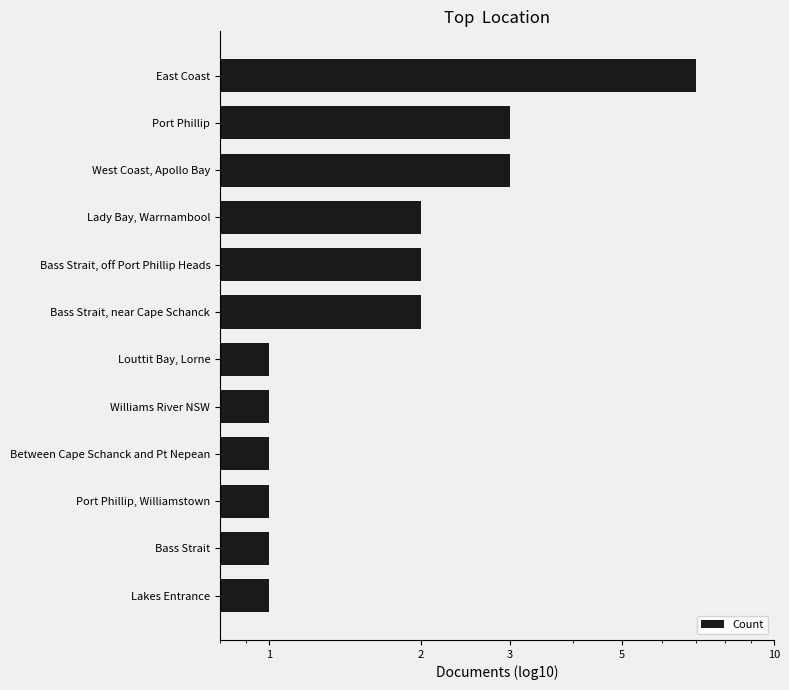

True or false: the data shows 3 at Bass Strait, near Cape Schanck.

False